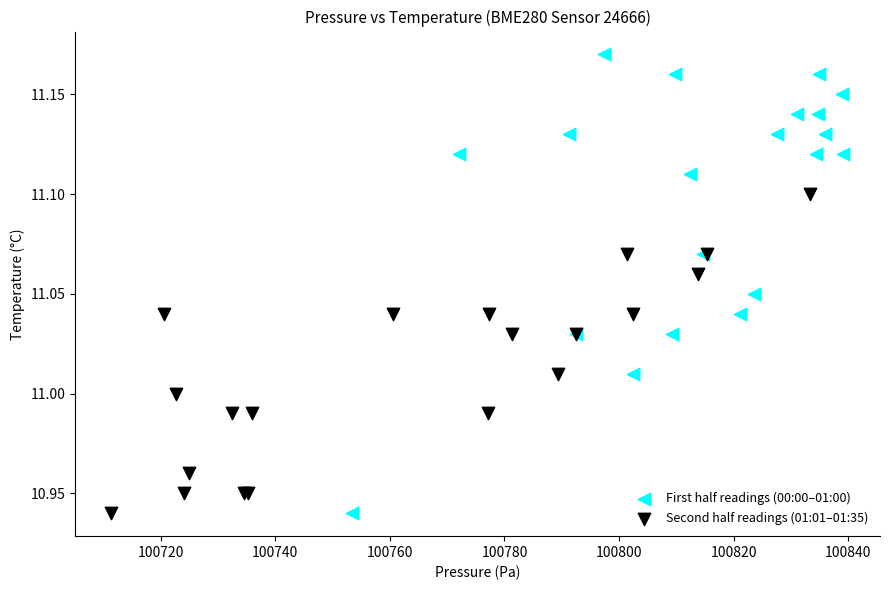

What are all the series names shown in the legend?

First half readings (00:00–01:00), Second half readings (01:01–01:35)